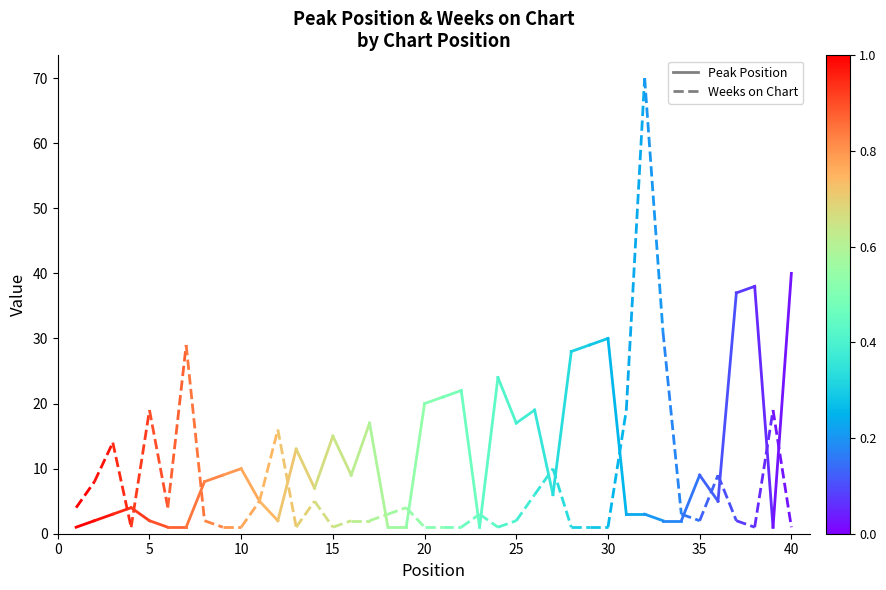

What is the minimum value shown in the chart?

1